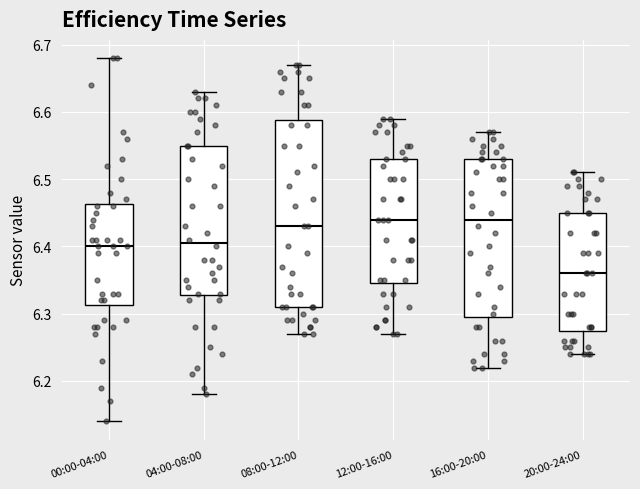

Reading left to right, read every box against the y-axis: the position of its median line, the range the box covers, and the ends of its whiskers. The values are not printed on the chart, so give them approximately, as read against the axis.

00:00-04:00: median 6.40, box 6.31 to 6.46, whiskers 6.14 to 6.68
04:00-08:00: median 6.41, box 6.33 to 6.55, whiskers 6.18 to 6.63
08:00-12:00: median 6.43, box 6.31 to 6.59, whiskers 6.27 to 6.67
12:00-16:00: median 6.44, box 6.35 to 6.53, whiskers 6.27 to 6.59
16:00-20:00: median 6.44, box 6.30 to 6.53, whiskers 6.22 to 6.57
20:00-24:00: median 6.36, box 6.28 to 6.45, whiskers 6.24 to 6.51